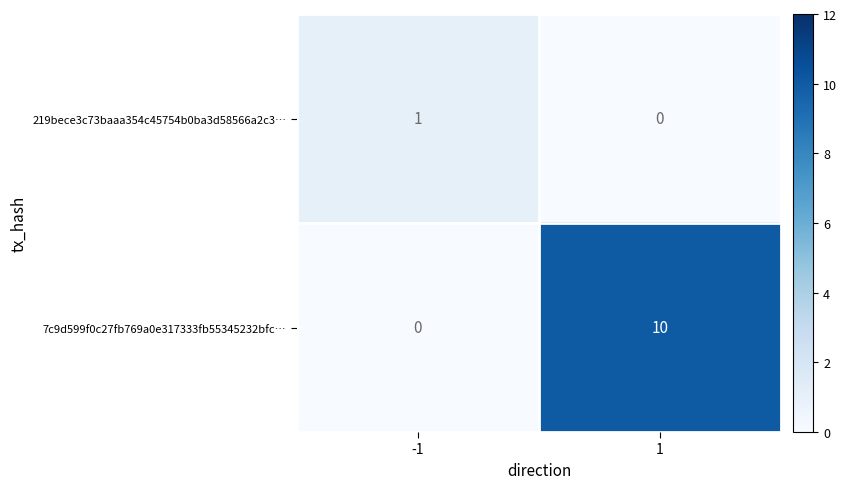

Which series has the largest range (max minus min)?

7c9d599f0c27fb769a0e317333fb55345232bfc…